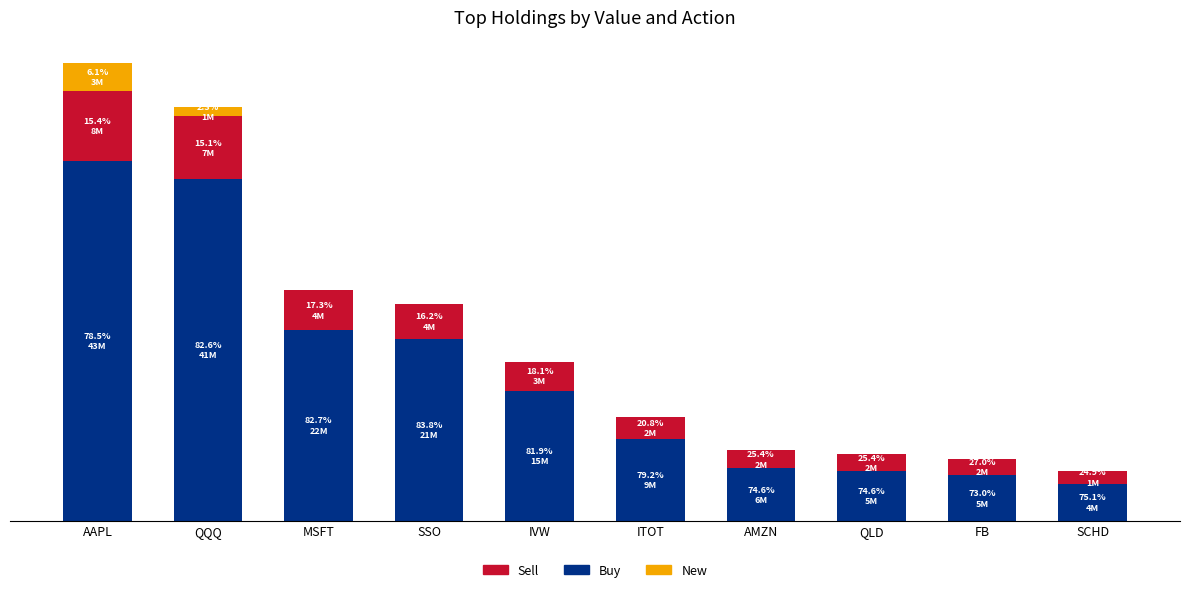

What is the sum of the Sell values at QLD and SCHD?

3519000